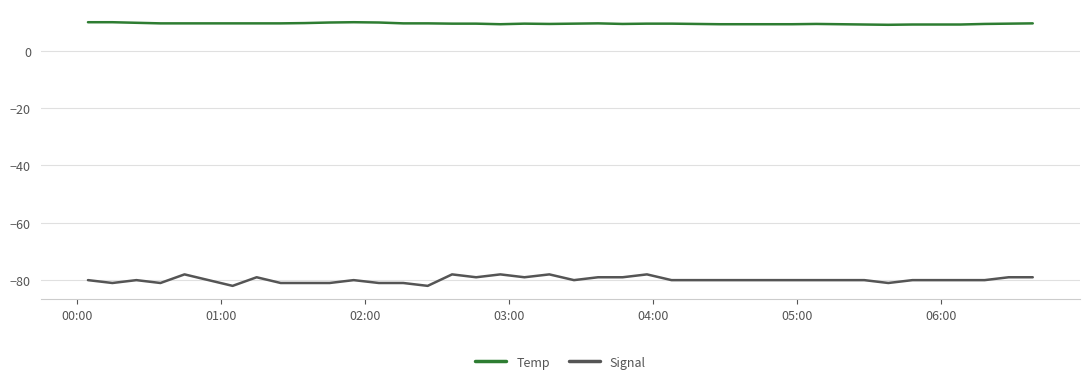

True or false: Temp and Signal intersect in this chart.

False